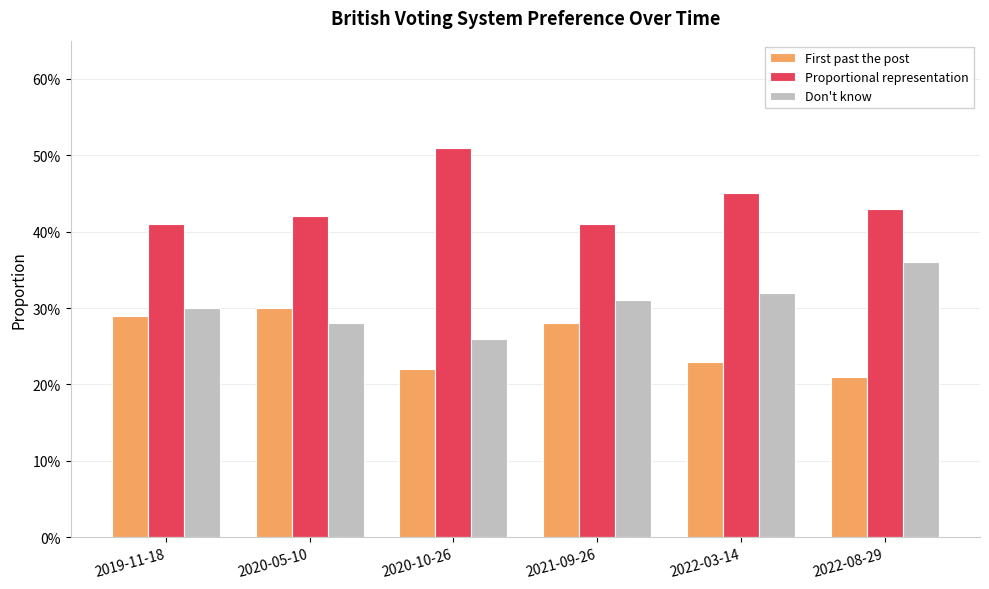

Which series has the widest spread of values?

Proportional representation